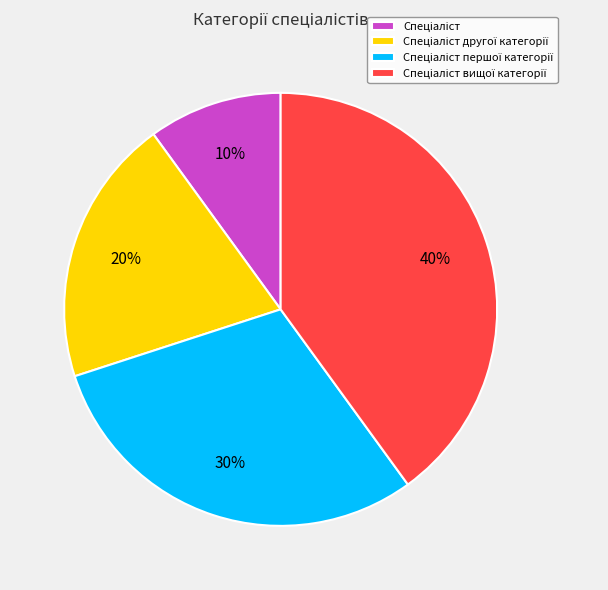

To the nearest percent, what is the difference between the largest and smallest slice percentages?

30%